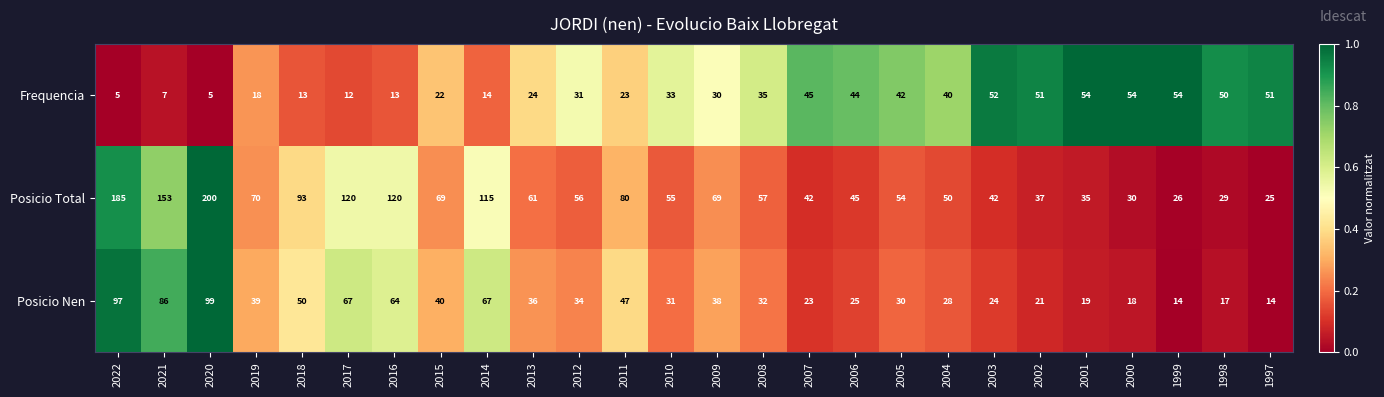

What is the average value of the Posicio Nen series?

41